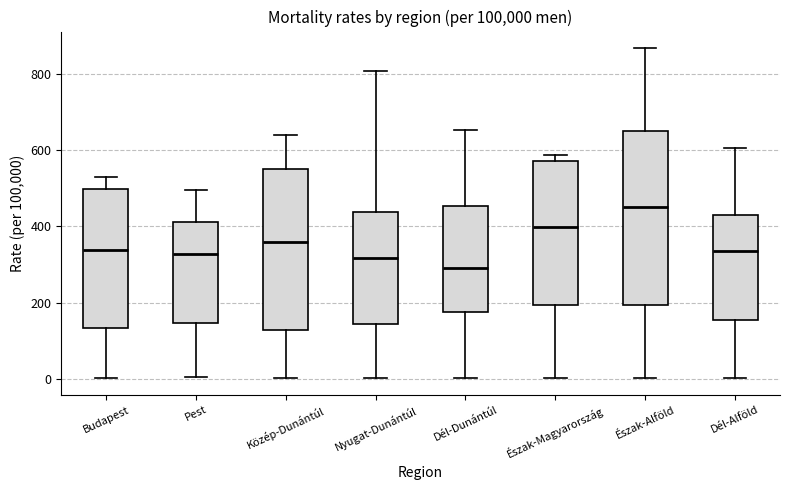

Where does the median line of the box for Észak-Alföld sit on the y-axis? The values are not printed on the chart, so give them approximately, as read against the axis.

460